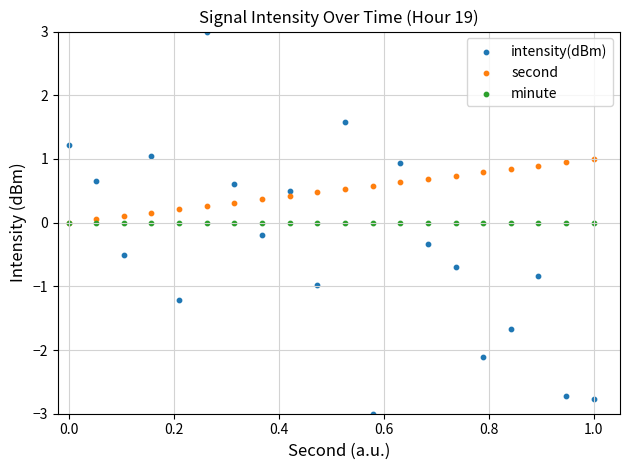

What are all the series names shown in the legend?

intensity(dBm), second, minute